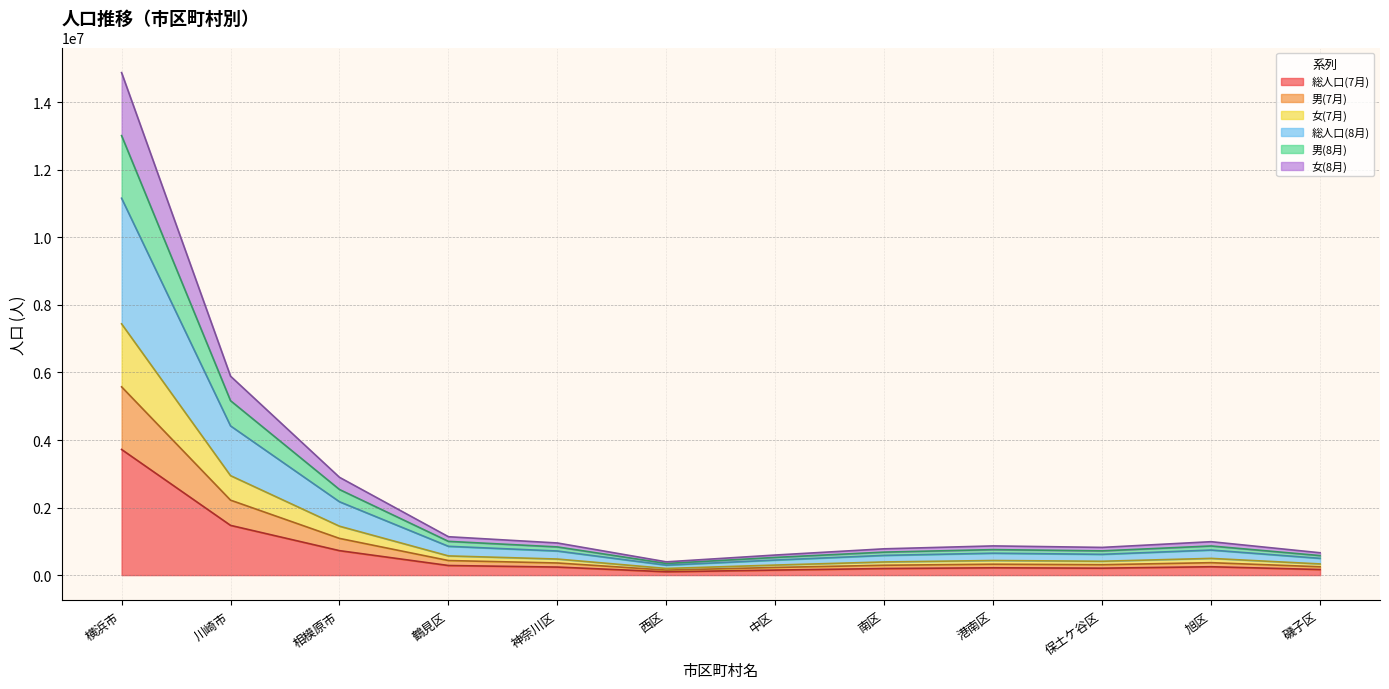

Which series has the largest total across all categories?

総人口(8月)